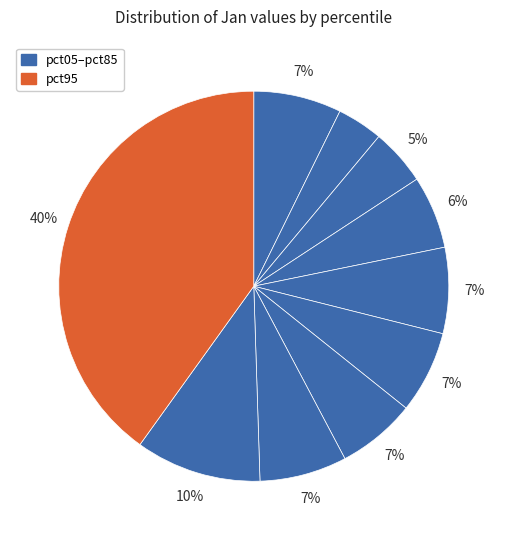

Count the number of slices in the pie.

10